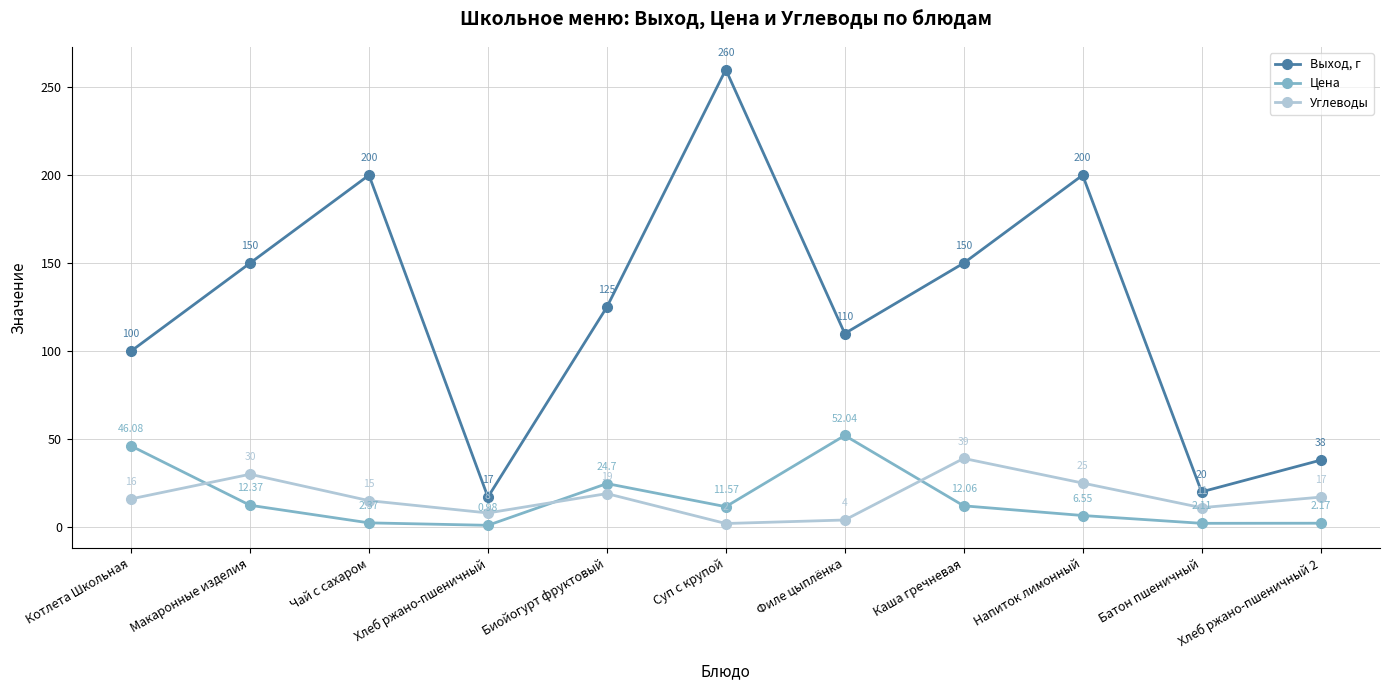

What is the sum of all Выход, г values?

1370.0